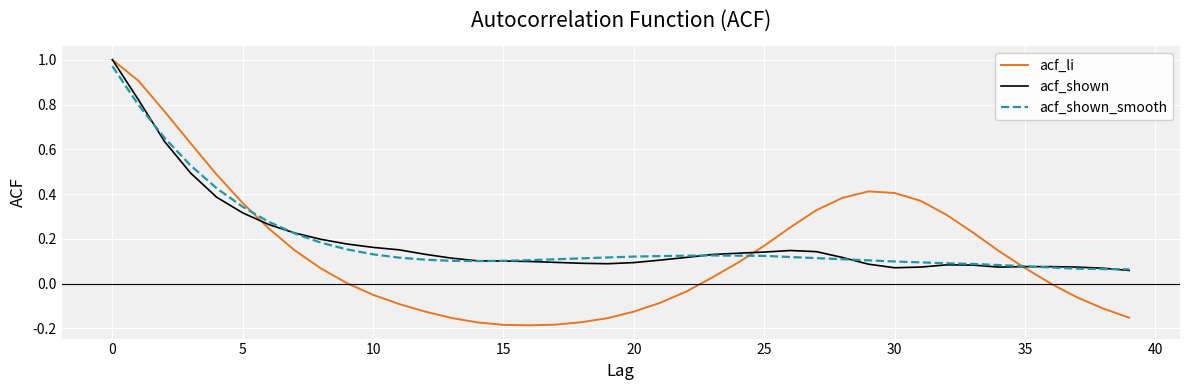

Which series has the widest spread of values?

acf_li